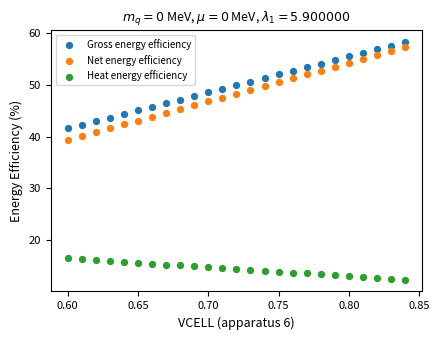

Across all data points, what is the range of Y values (max minus min)?

45.7